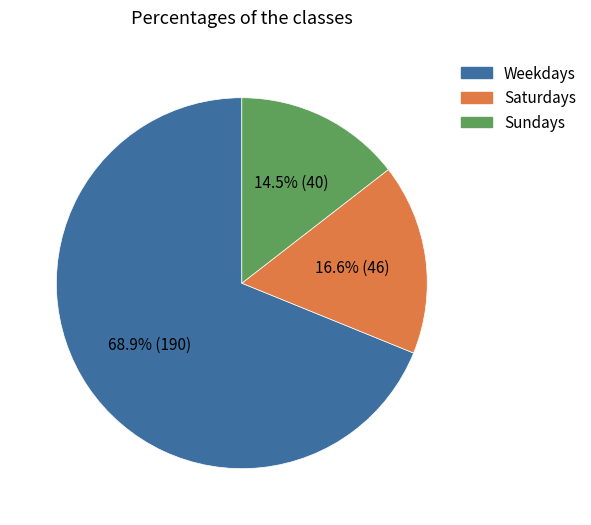

Count the number of slices in the pie.

3